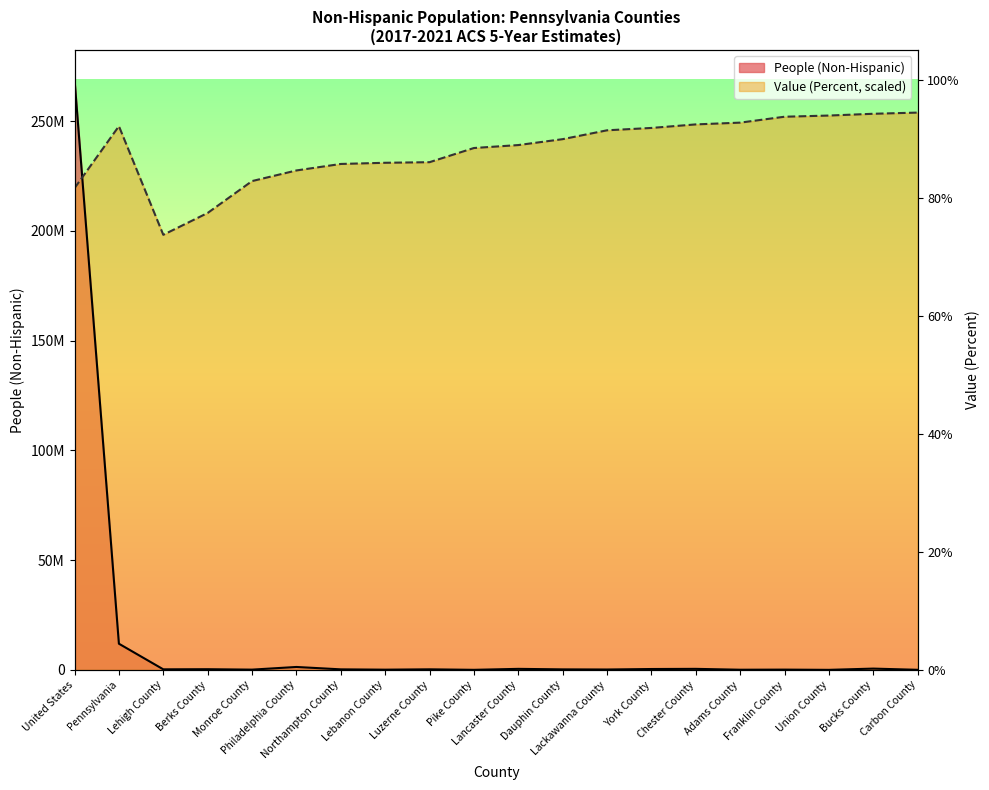

At which category does People (Non-Hispanic) reach its first local peak?

Berks County